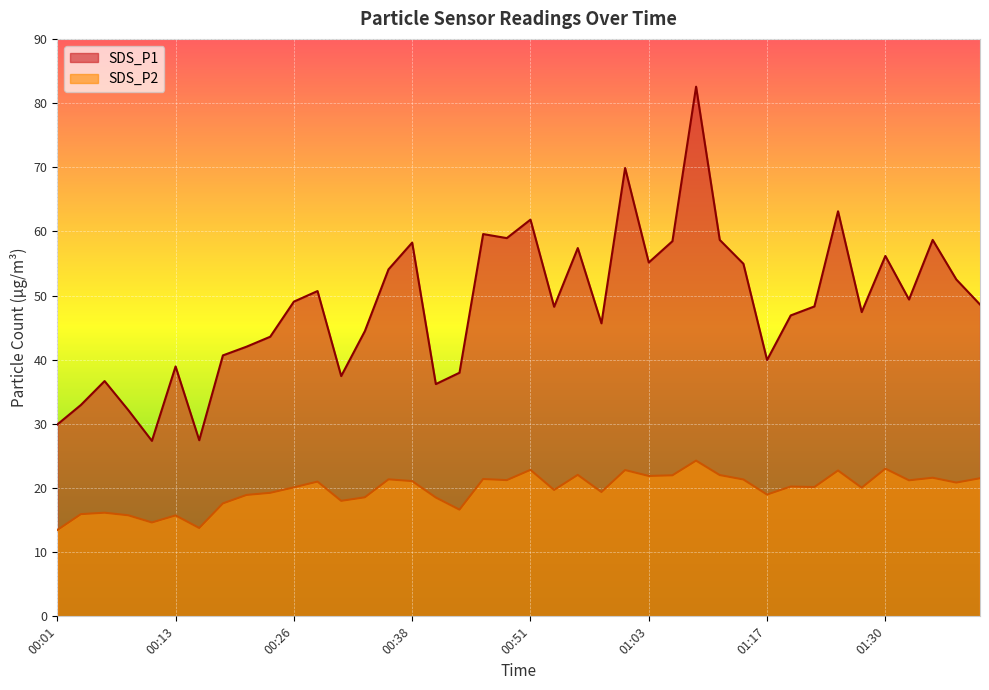

How many values in the SDS_P1 series exceed 48?

22